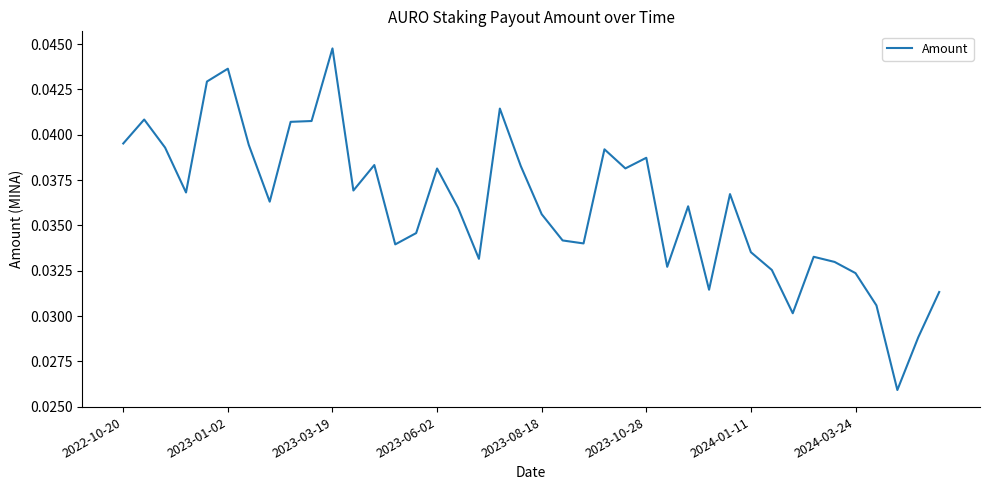

Where is the data nearest to the value 0?

37